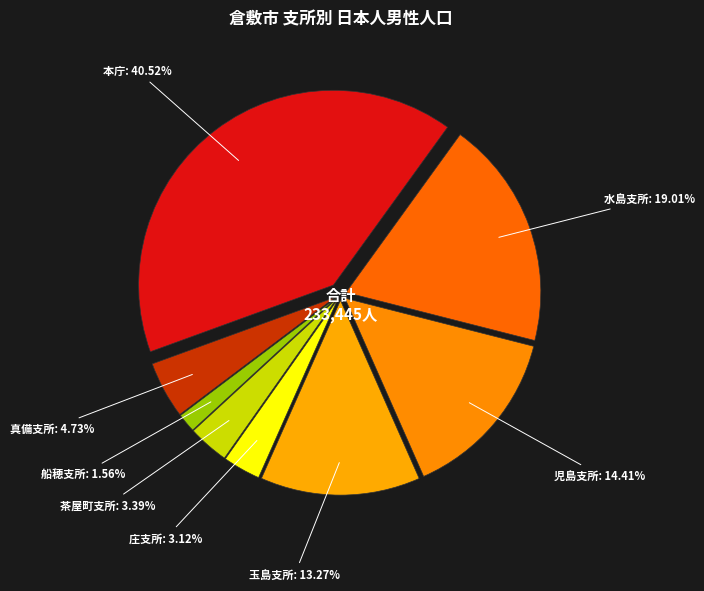

To the nearest percent, what portion does 茶屋町支所 represent?

3%